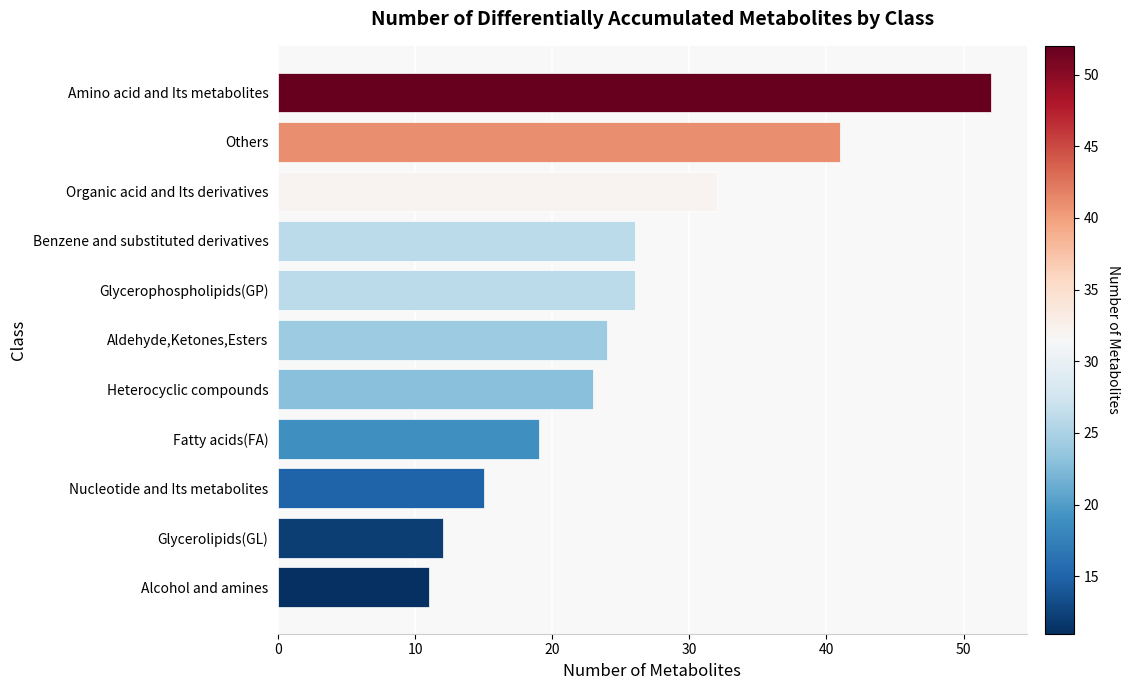

What is the sum of all values?

281